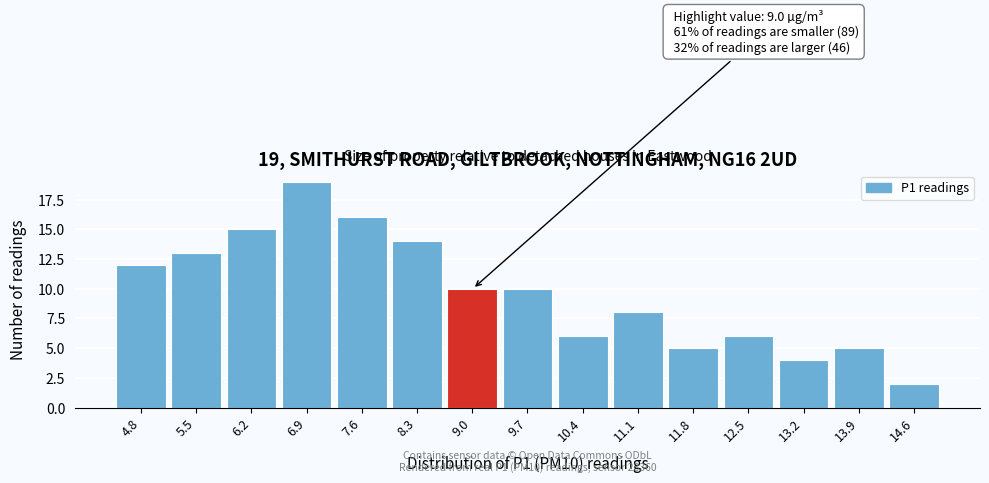

Which range on the x-axis has the tallest bar?

6.5 to 7.2